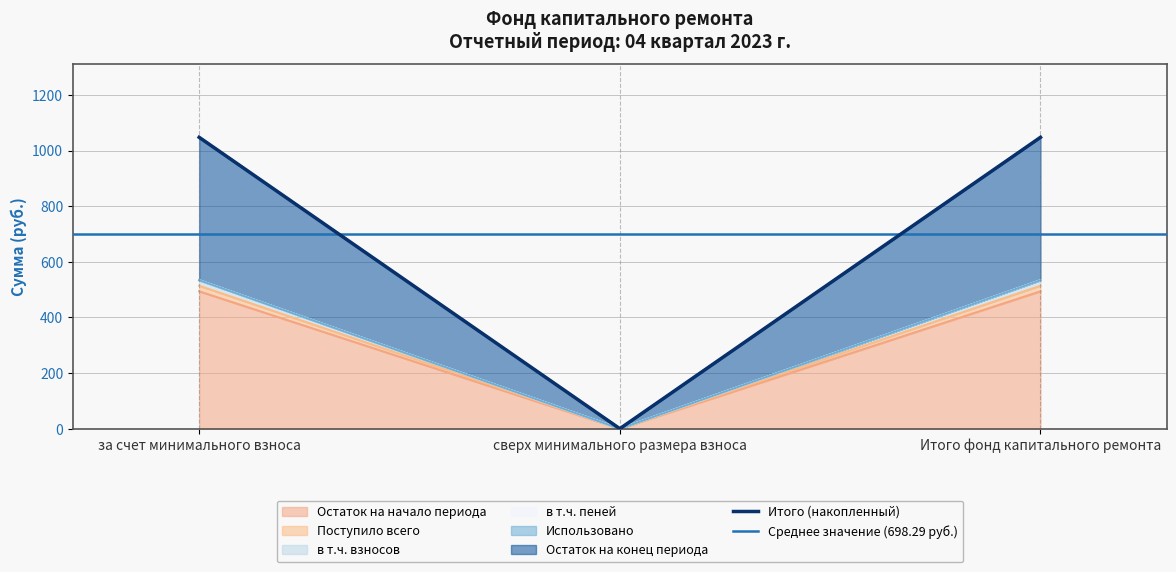

At how many categories does at least one series exceed 952?

2